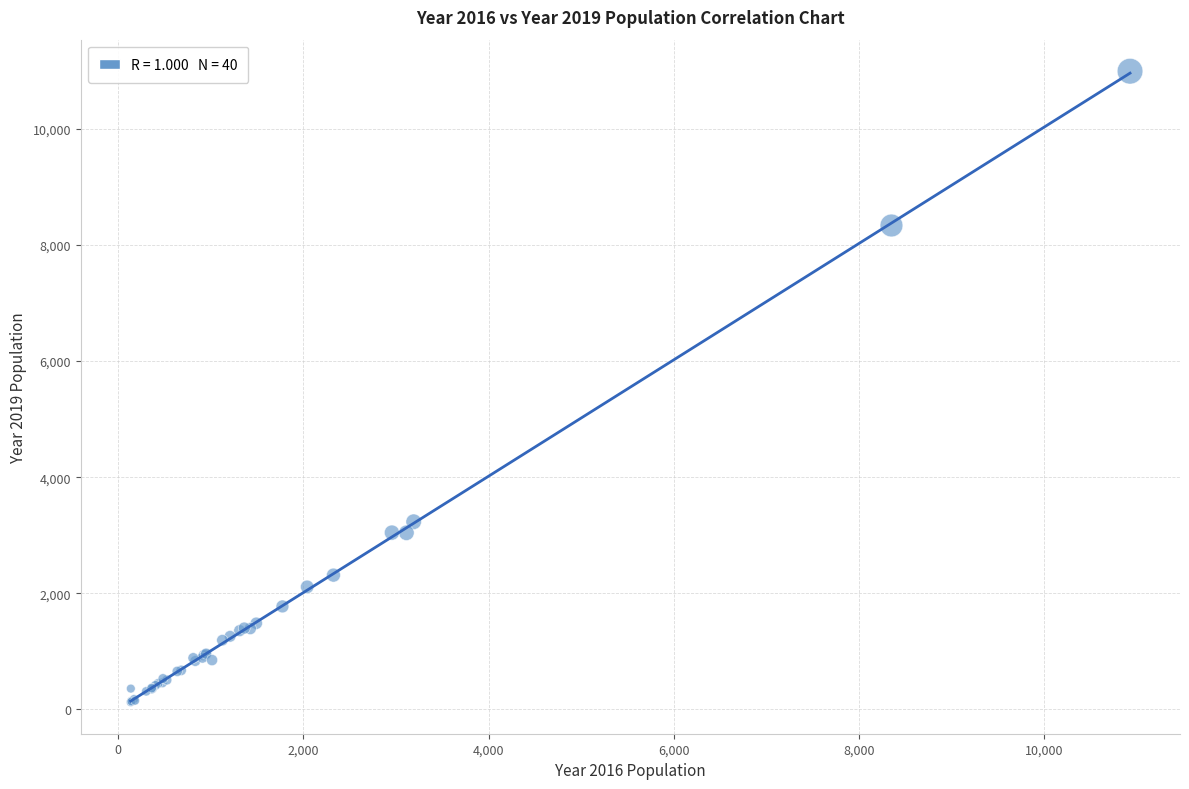

What Y value in the scatter plot is closest to 5559?

3233